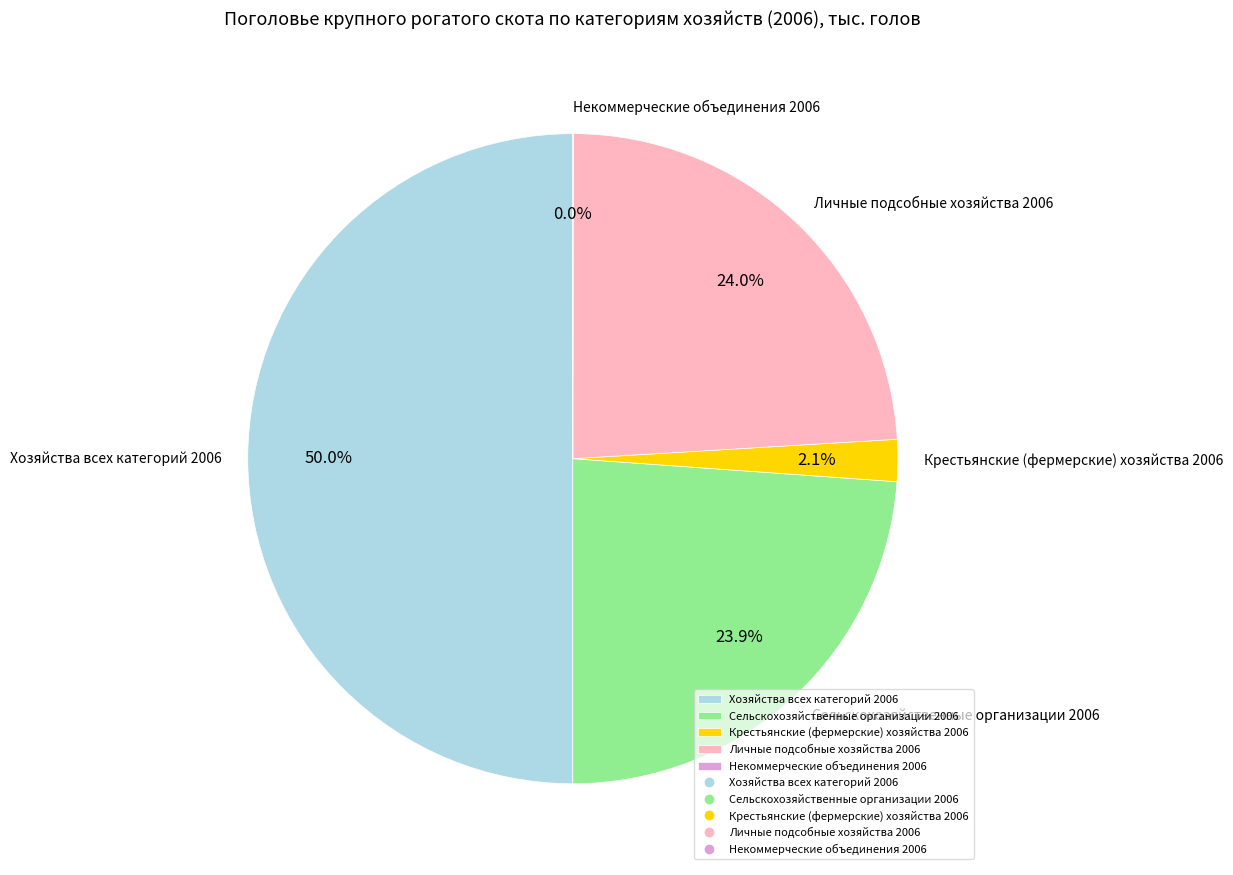

What is the largest slice in the pie chart?

Хозяйства всех категорий 2006